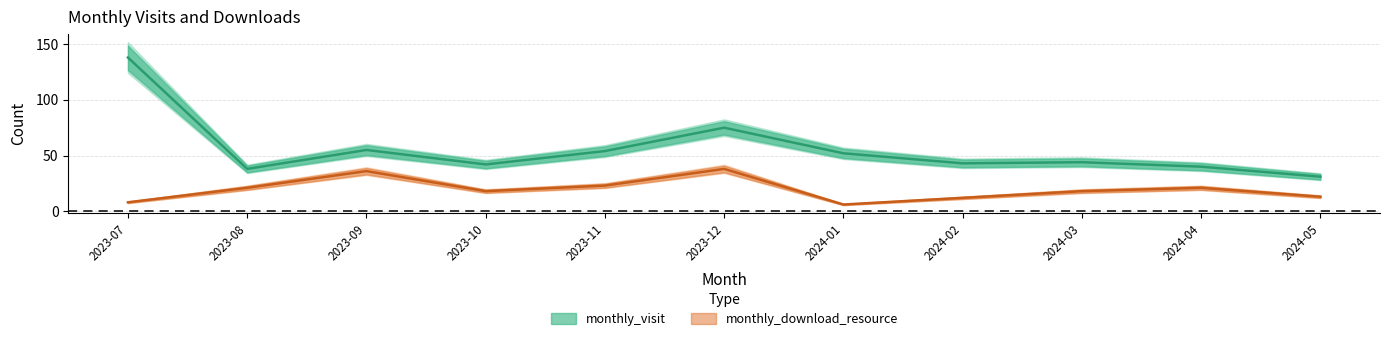

True or false: monthly_visit and monthly_download_resource cross at least once.

False